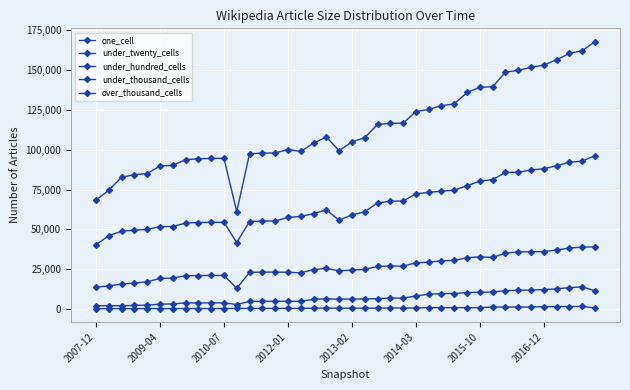

Which series has the largest total across all categories?

under_twenty_cells